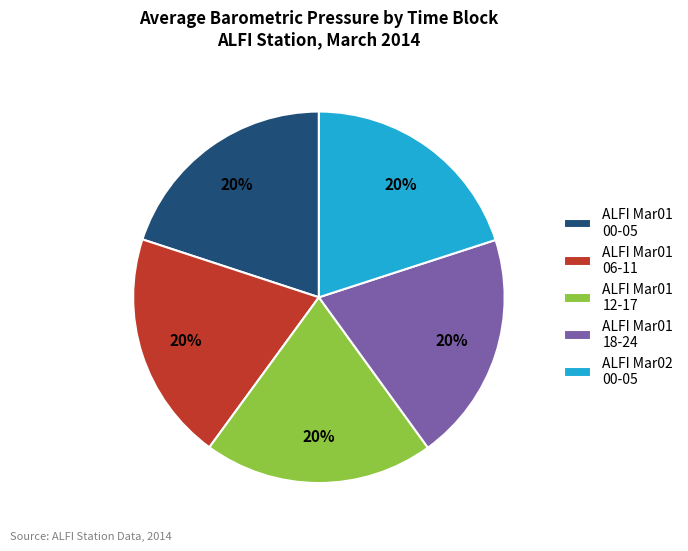

Approximately how many times larger is the value at ALFI Mar01 12-17 compared to ALFI Mar01 18-24?

1.0